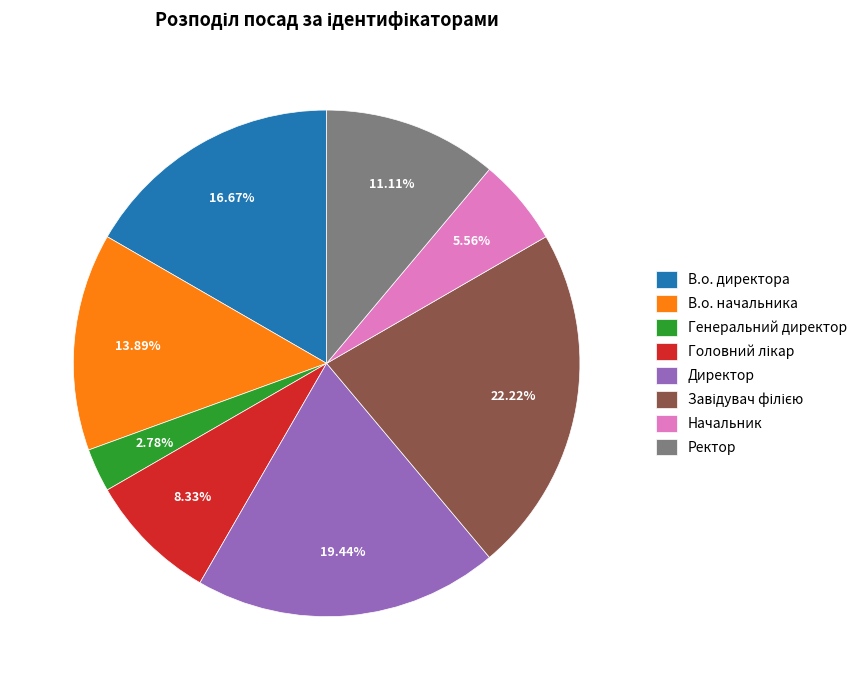

How much of the chart is everything except В.о. начальника?

86.1%